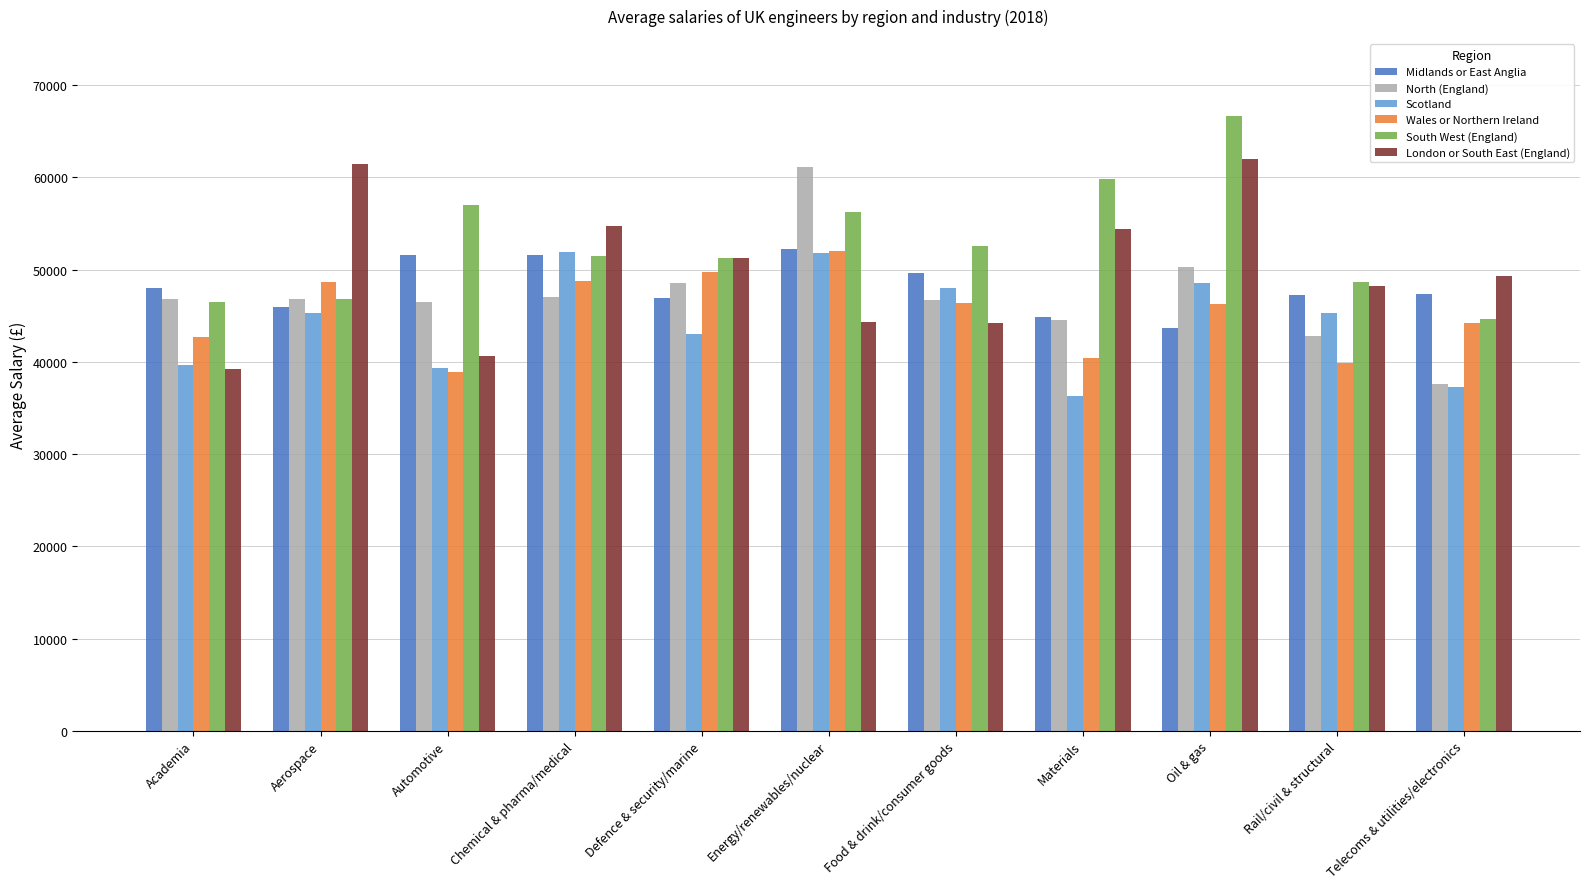

What is the sum of all Midlands or East Anglia values?

528904.8